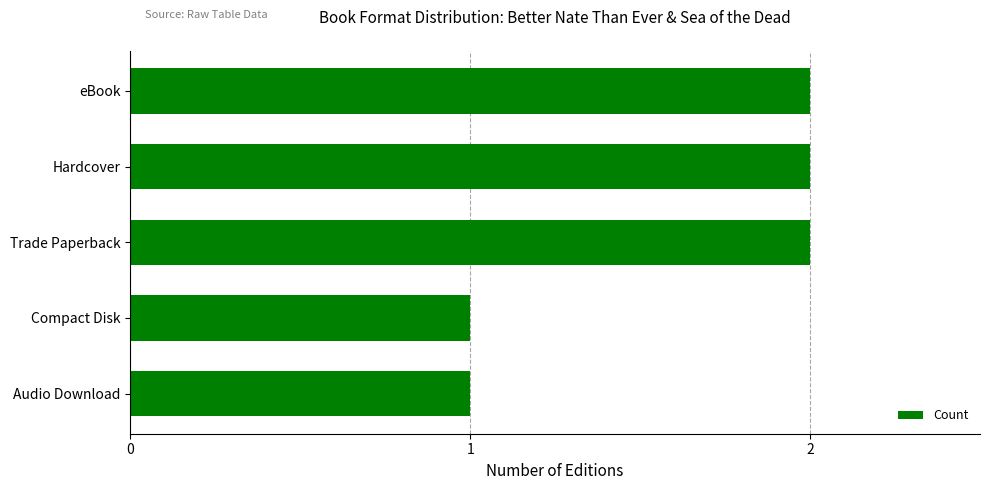

The value at Trade Paperback is 3. True or false?

False